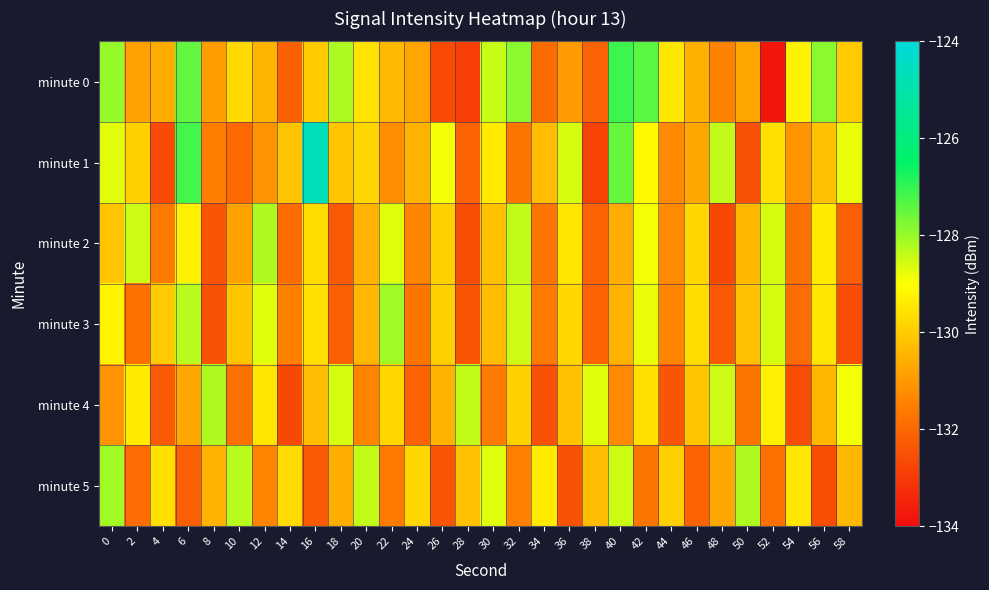

What is the total value across all series at 44?

-785.8